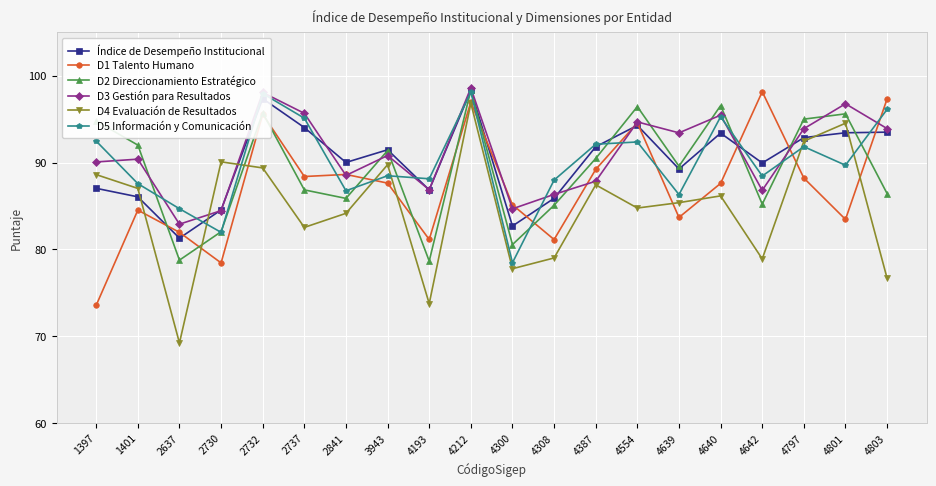

What is the approximate value of D5 Información y Comunicación at 4803?

96.1